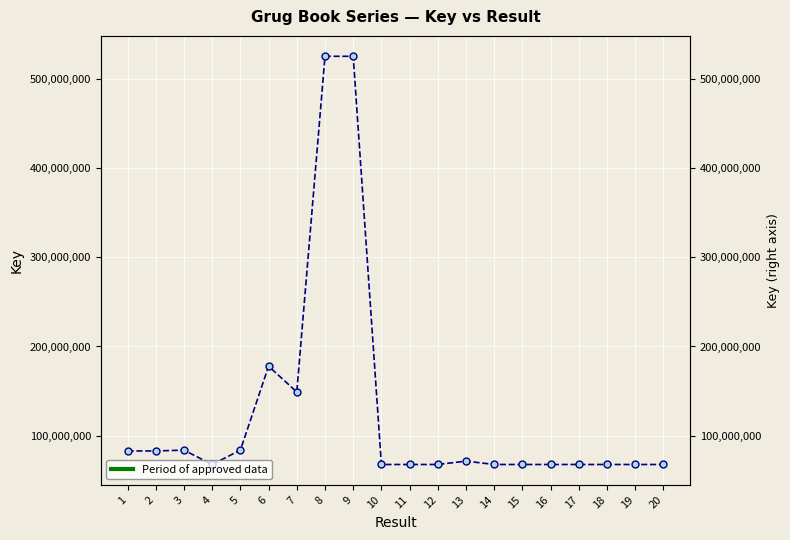

Is it true that the value at 14 is 34884102?

False